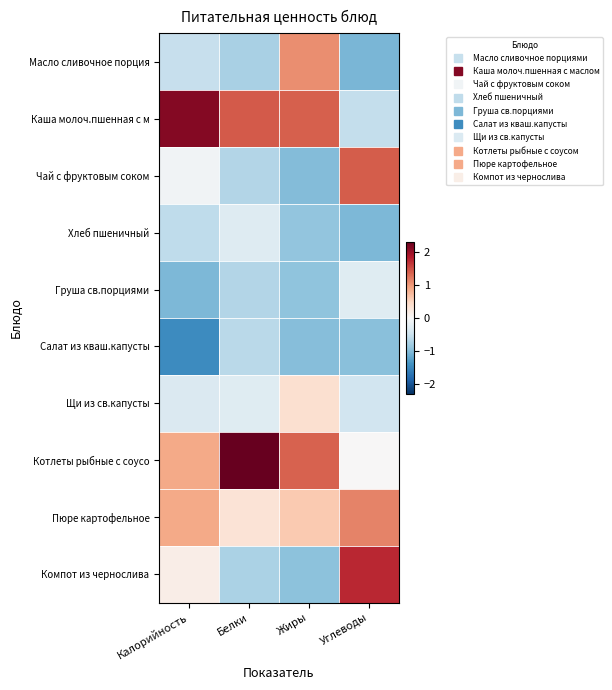

Reading left to right, extract all data points from this chart.

Масло сливочное порция: Калорийность=-0.5	Белки=-0.8	Жиры=1.1	Углеводы=-1.0
Каша молоч.пшенная с м: Калорийность=2.1	Белки=1.4	Жиры=1.4	Углеводы=-0.5
Чай с фруктовым соком: Калорийность=-0.1	Белки=-0.7	Жиры=-1.0	Углеводы=1.4
Хлеб пшеничный: Калорийность=-0.6	Белки=-0.3	Жиры=-0.9	Углеводы=-1.0
Груша св.порциями: Калорийность=-1.0	Белки=-0.7	Жиры=-0.9	Углеводы=-0.3
Салат из кваш.капусты: Калорийность=-1.5	Белки=-0.6	Жиры=-1.0	Углеводы=-1.0
Щи из св.капусты: Калорийность=-0.3	Белки=-0.3	Жиры=0.4	Углеводы=-0.4
Котлеты рыбные с соусо: Калорийность=0.9	Белки=2.3	Жиры=1.4	Углеводы=0.0
Пюре картофельное: Калорийность=0.9	Белки=0.3	Жиры=0.6	Углеводы=1.2
Компот из чернослива: Калорийность=0.1	Белки=-0.7	Жиры=-1.0	Углеводы=1.7